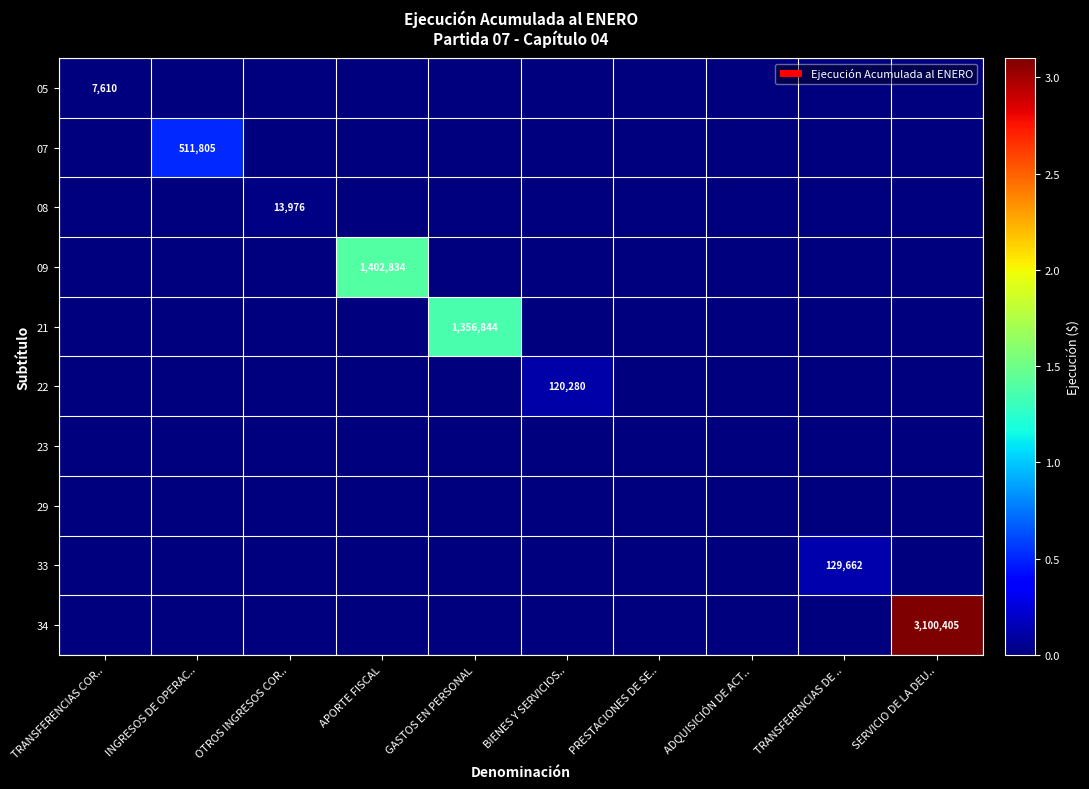

Is it true that 09 equals 780432 at PRESTACIONES DE SE..?

False